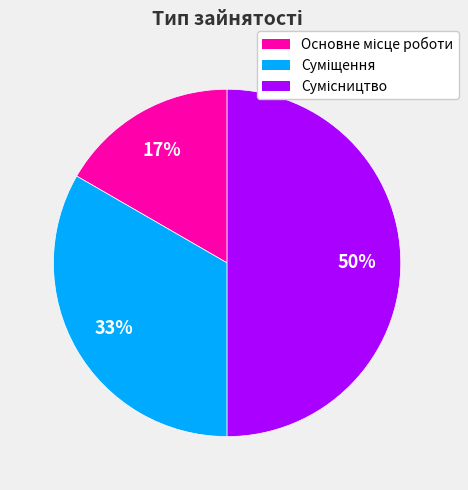

To the nearest percent, what is the difference between the largest and smallest slice percentages?

33%